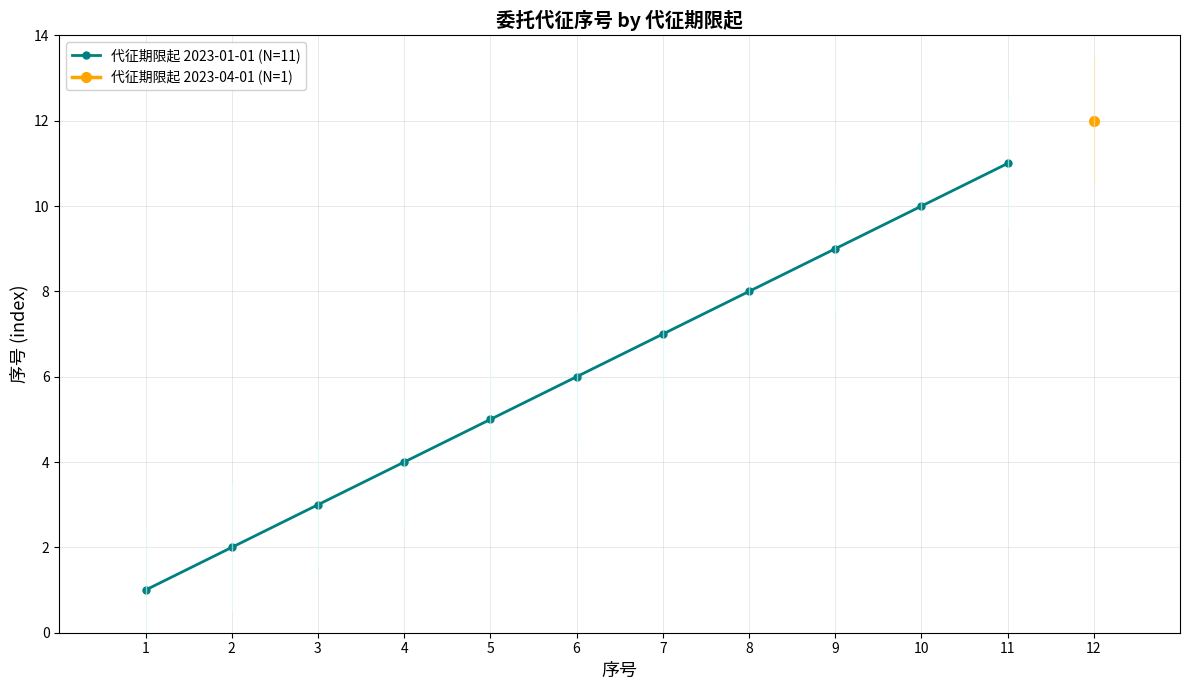

Rank the categories by value from lowest to highest.

1, 2, 3, 4, 5, 6, 7, 8, 9, 10, 11